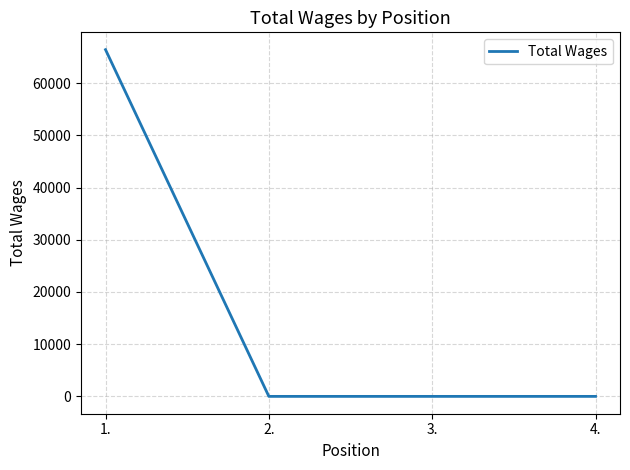

Reading left to right, what are all the values shown in this chart?

1.=66425	2.=0	3.=0	4.=0